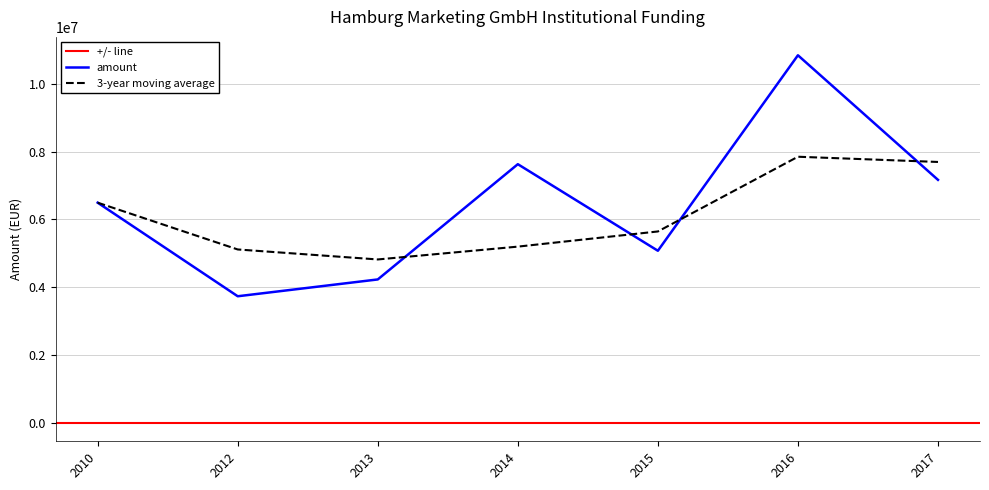

List the labels in order of value, largest first.

2016, 2014, 2017, 2010, 2015, 2013, 2012